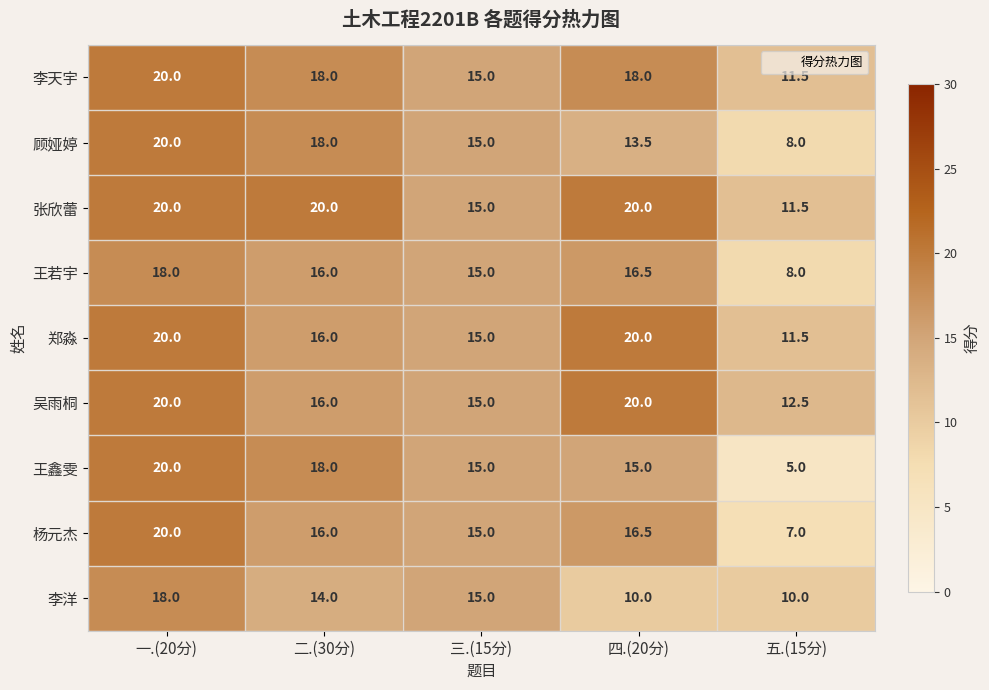

Is the value of 杨元杰 at 一.(20分) greater than the value of 顾娅婷 at 二.(30分)?

Yes